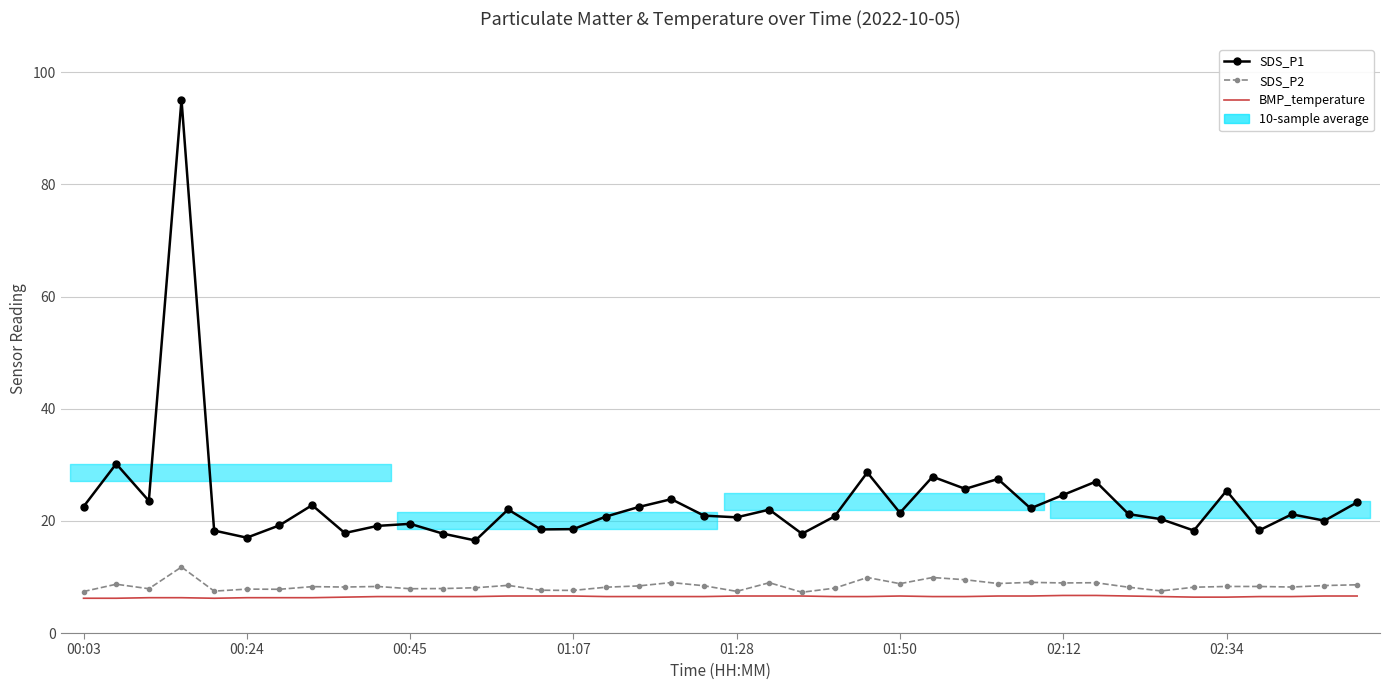

Which has a higher value, 38 or 19?

19